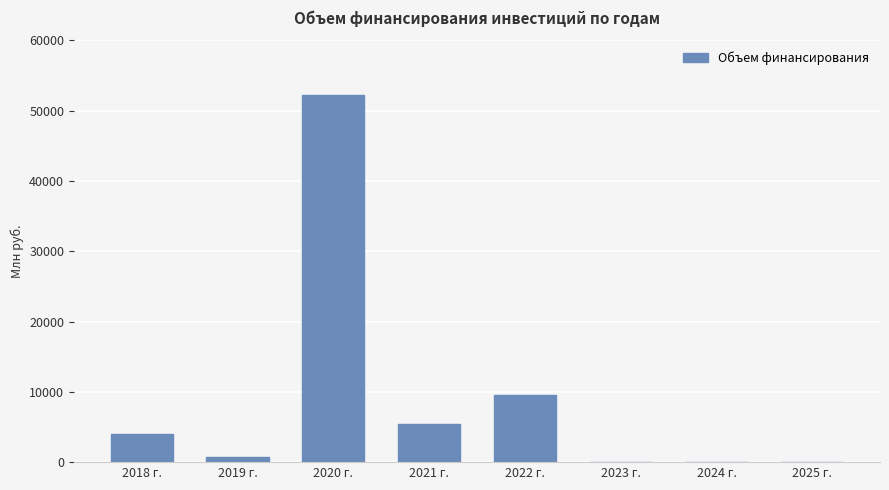

Where does the data first go above 4064?

2018 г.